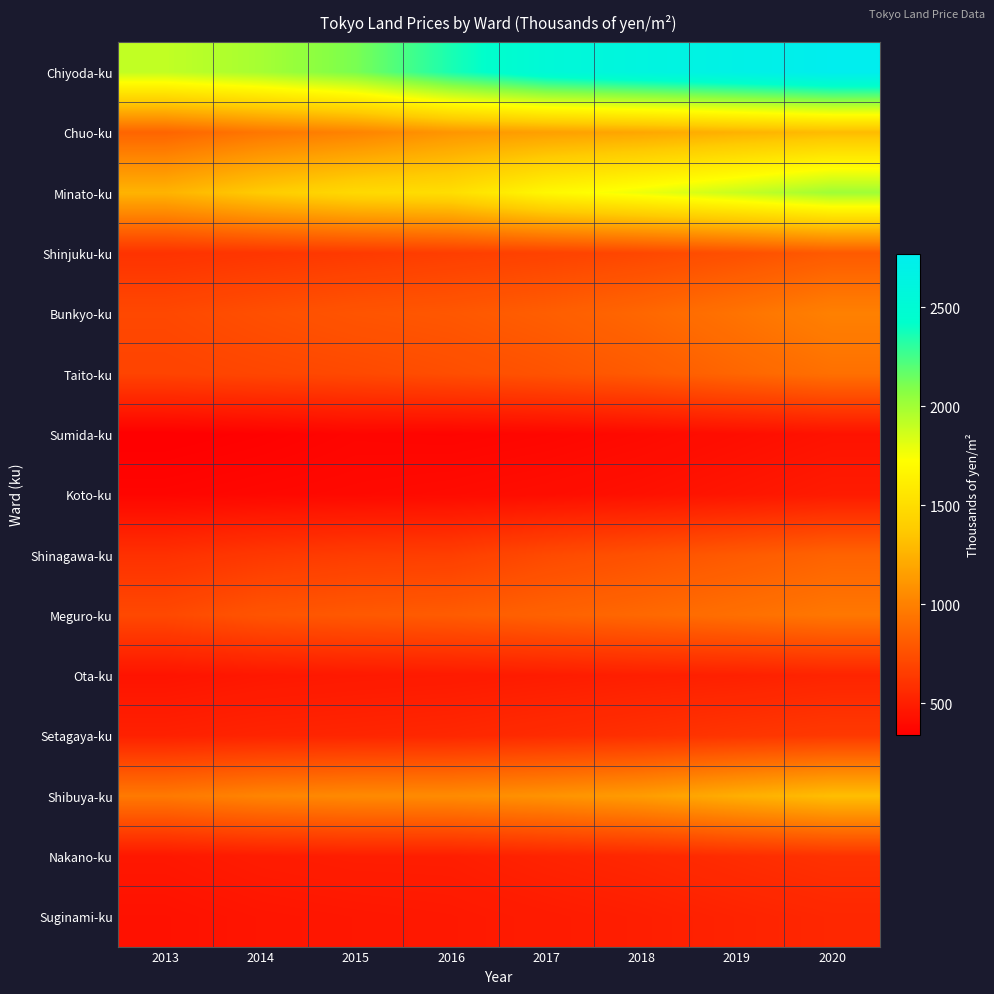

Which label corresponds to the smallest value in the chart?

2013